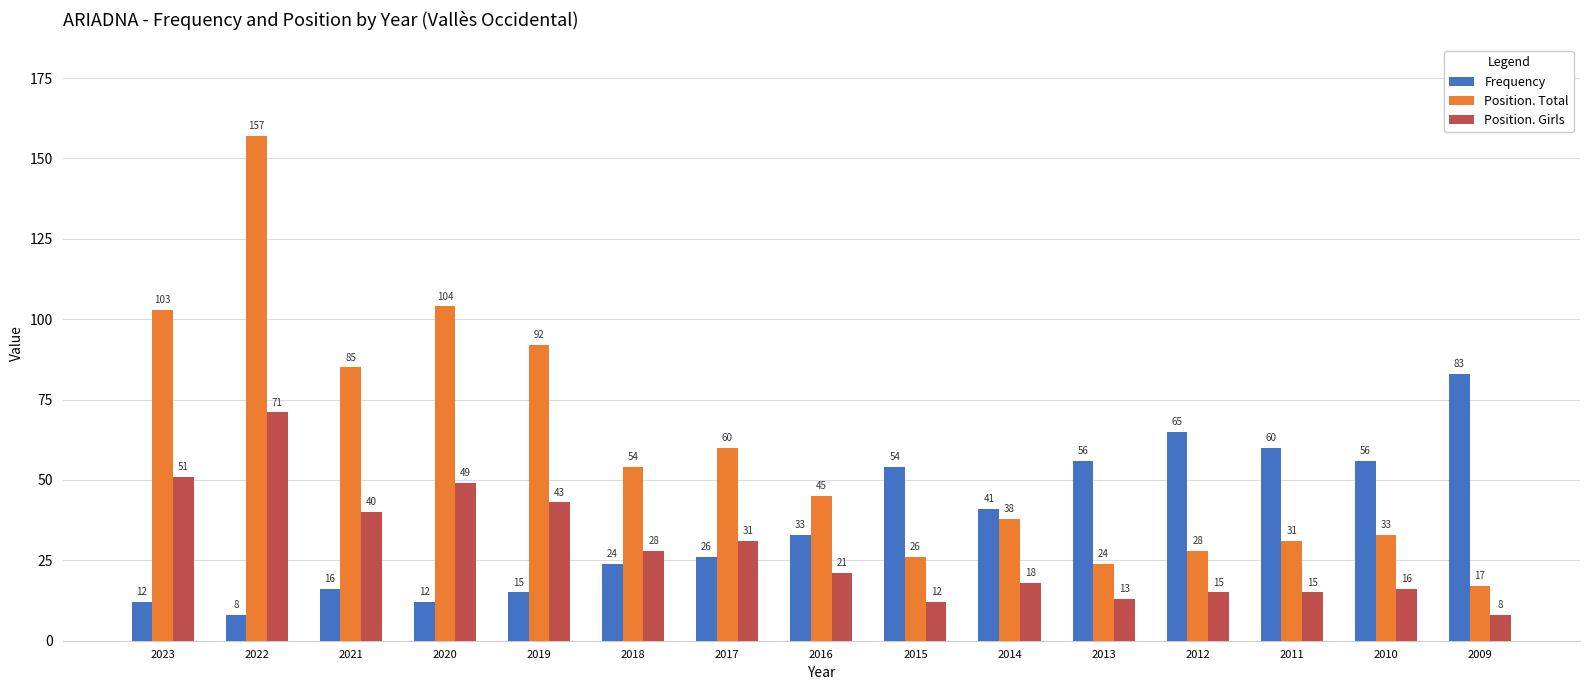

How many groups of bars are there?

15